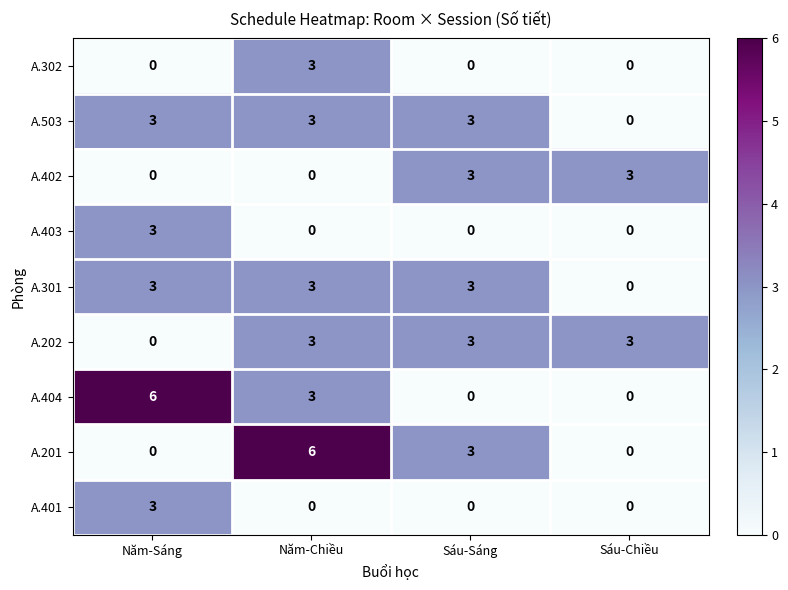

At which category is the sum across all series the highest?

Năm-Chiều